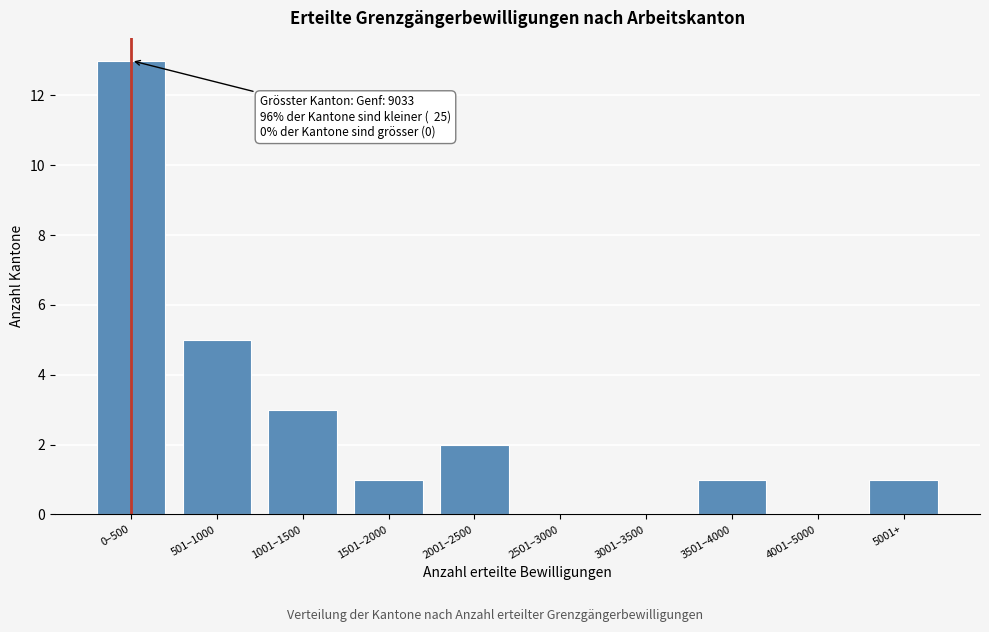

Reading left to right, what are all the values shown in this chart?

0–500=13	501–1000=5	1001–1500=3	1501–2000=1	2001–2500=2	2501–3000=0	3001–3500=0	3501–4000=1	4001–5000=0	5001+=1